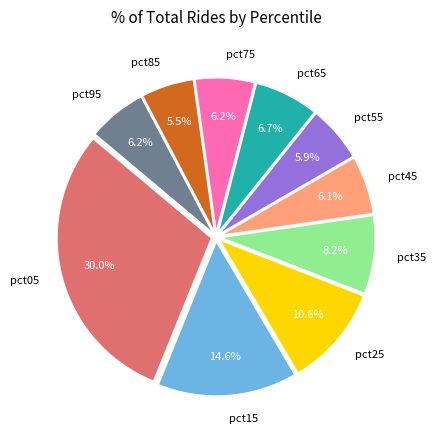

Is there a majority slice in this chart?

No